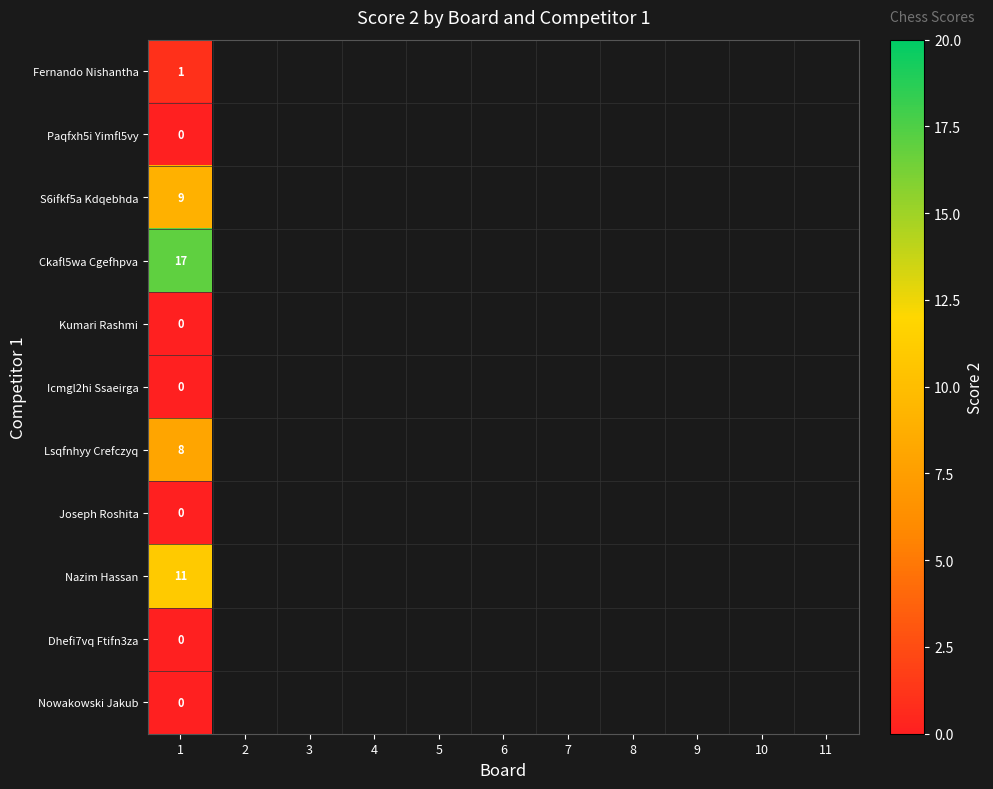

At which category is the sum across all series the highest?

1